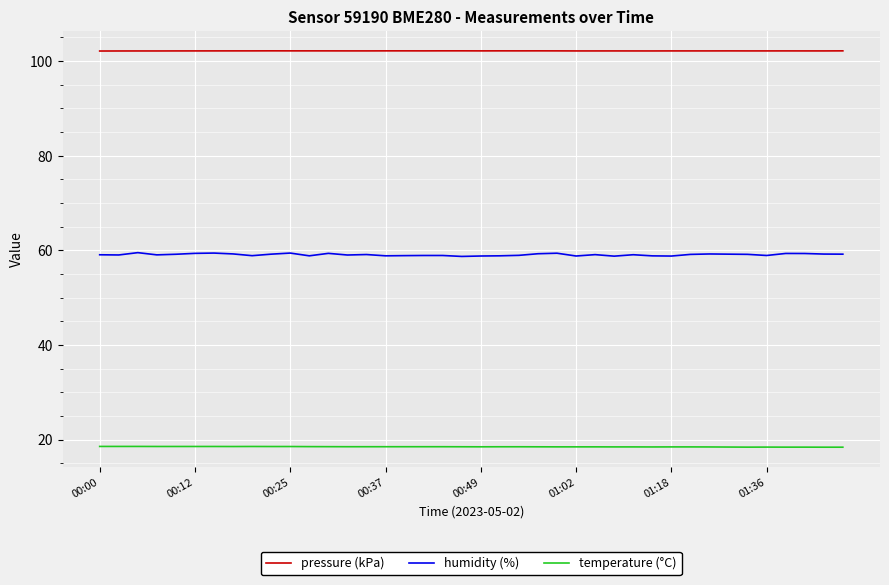

Which series has the widest spread of values?

humidity (%)